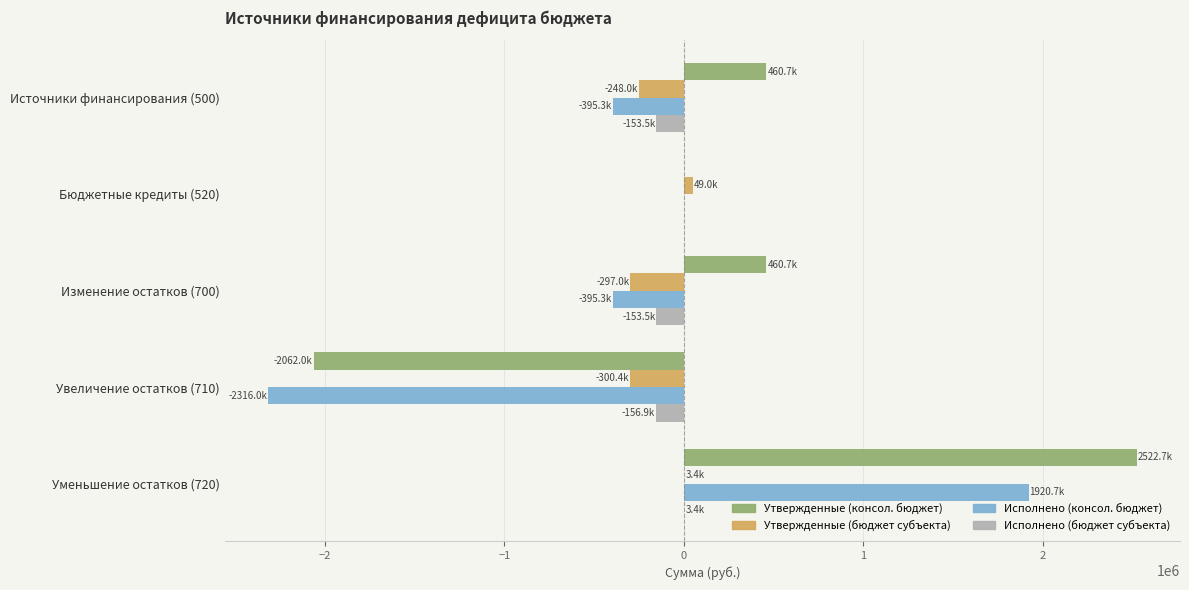

The value of Утвержденные (бюджет субъекта) at Увеличение остатков (710) is -539945.3. True or false?

False